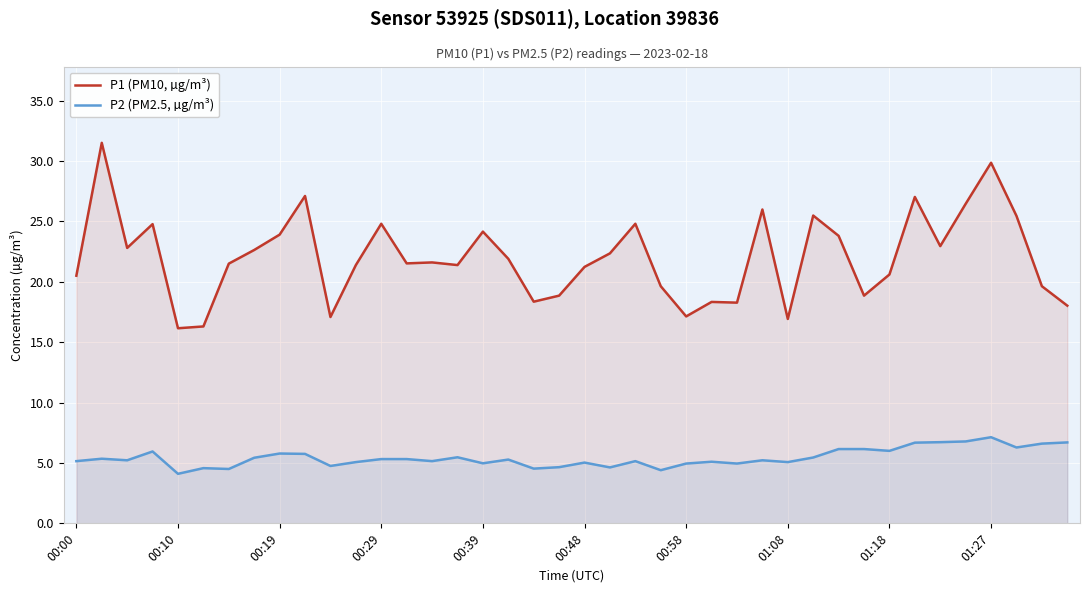

In P2 (PM2.5, µg/m³), how many points are lower than both neighbors (excluding endpoints)?

13